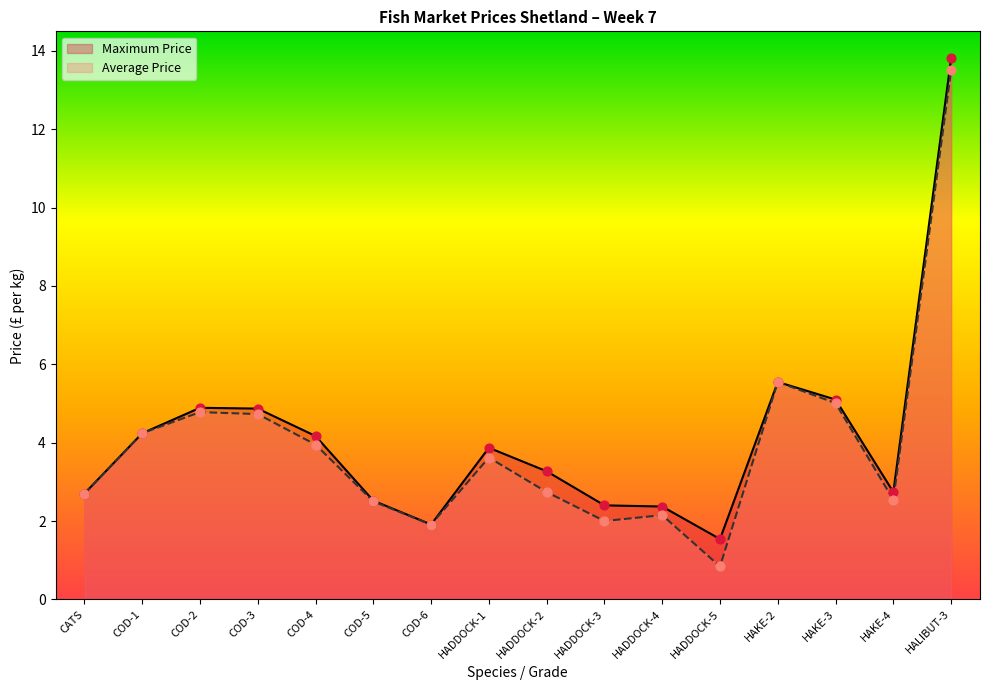

What are all the series names shown in the legend?

Maximum Price, Average Price